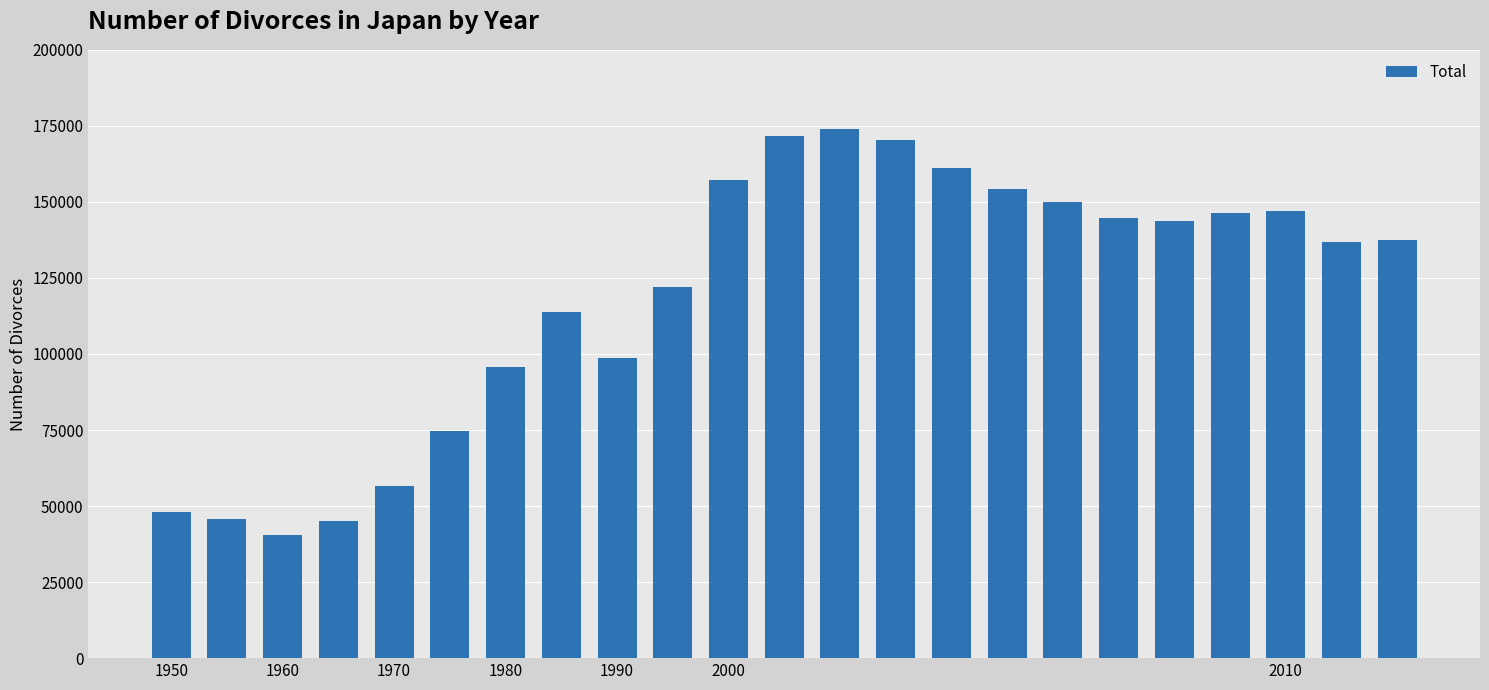

What is the maximum value shown in the chart?

174042